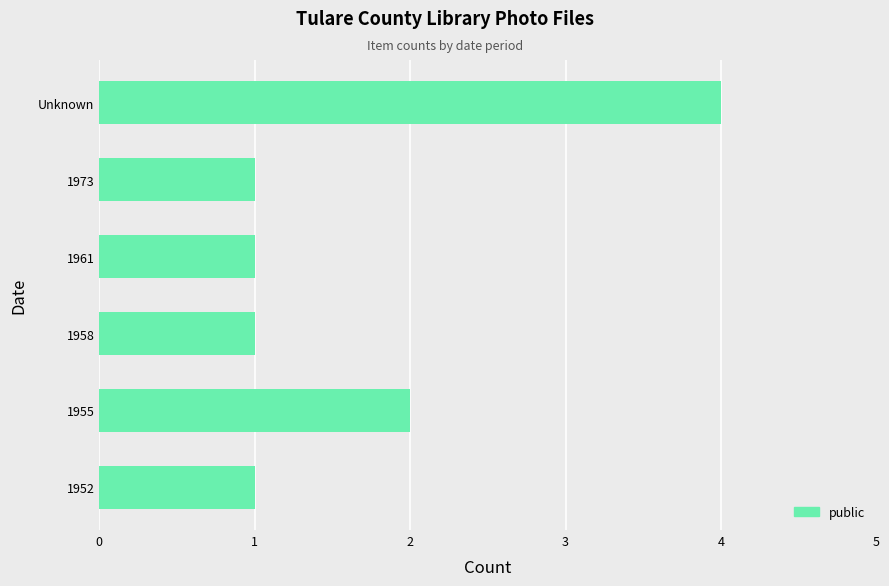

How many distinct data groups are displayed?

1